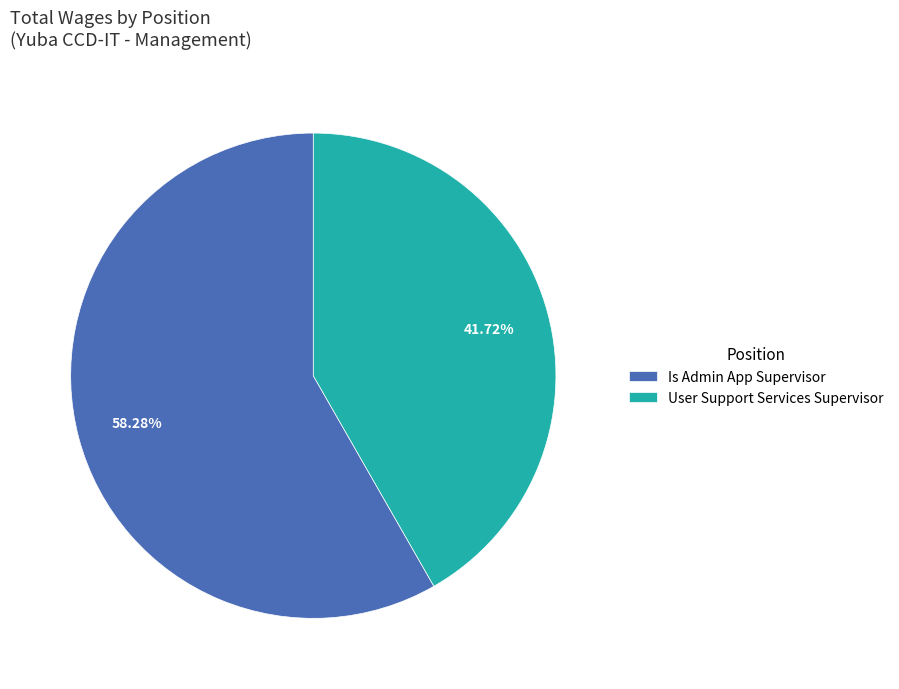

Does User Support Services Supervisor account for over 50% of the chart?

No